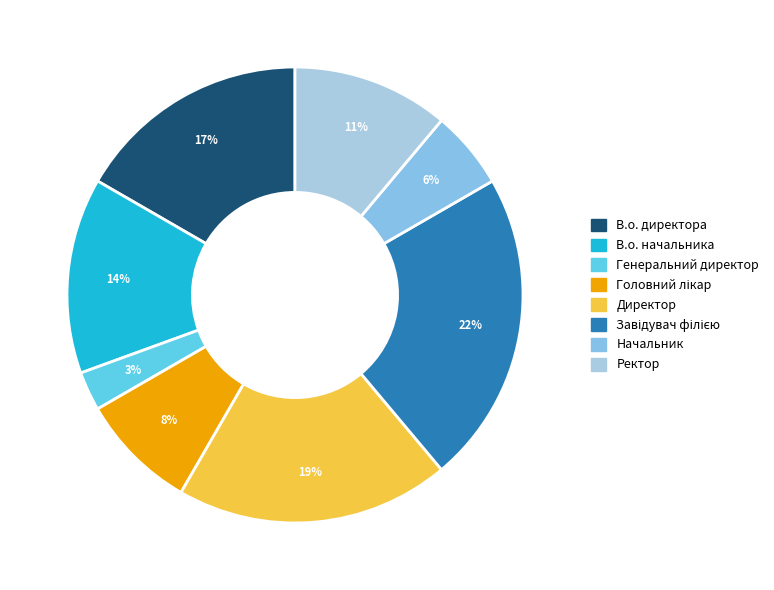

Count the number of slices in the pie.

8